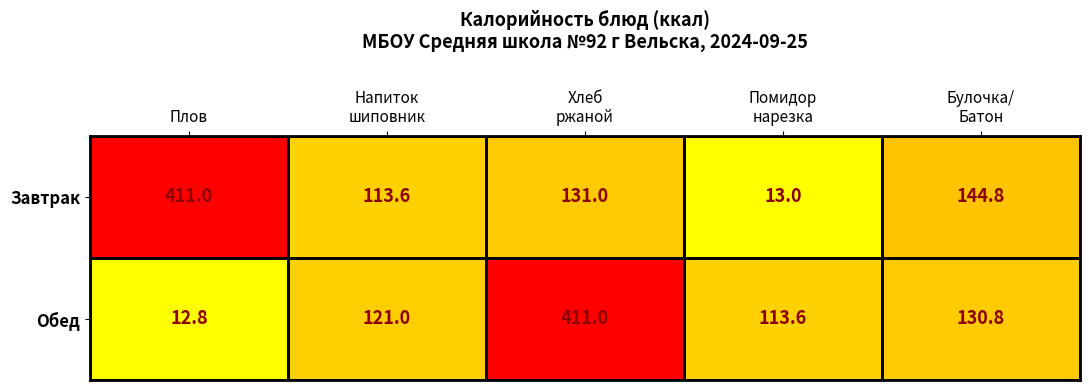

List the series in order of their overall mean, highest first.

Завтрак, Обед